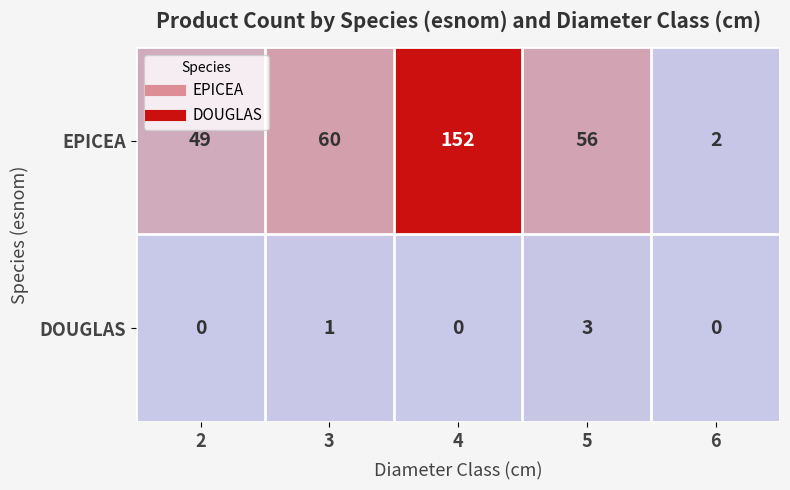

Where is EPICEA nearest to the value 77?

3